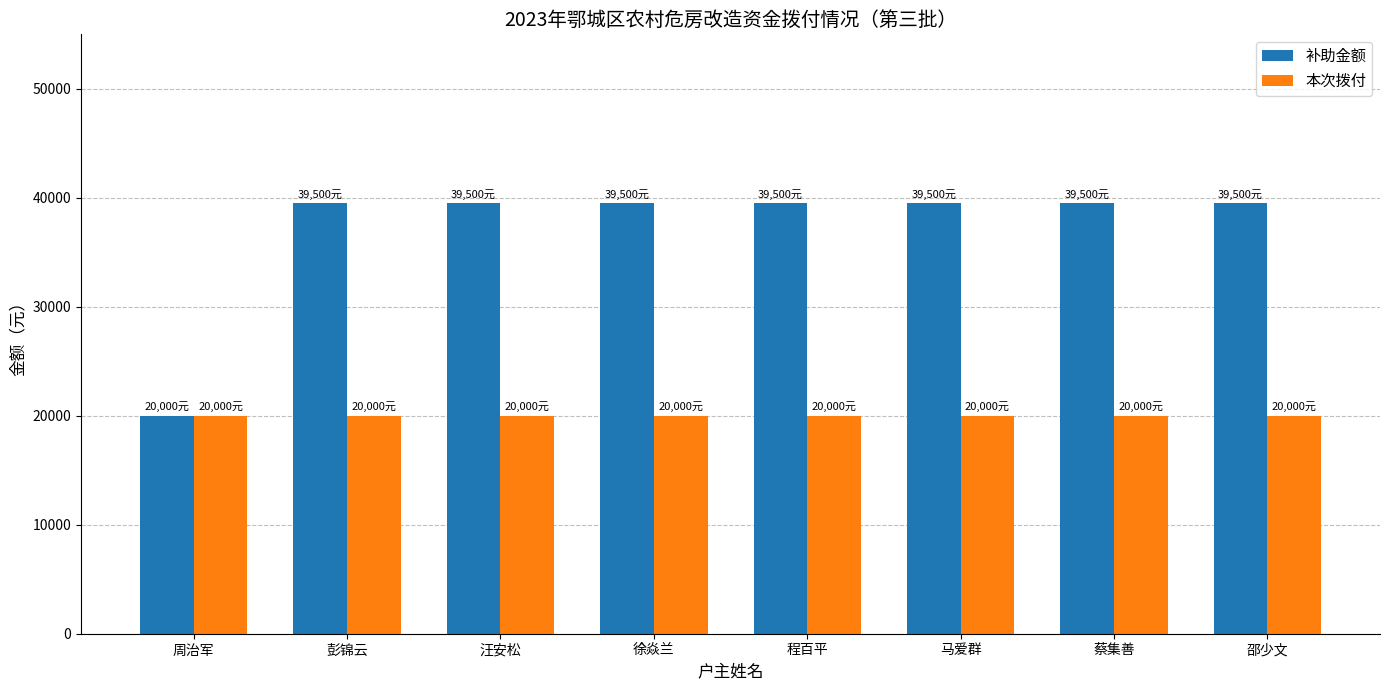

Reading left to right, transcribe all the data shown in this chart.

补助金额: 周治军=20000	彭锦云=39500	汪安松=39500	徐焱兰=39500	程百平=39500	马爱群=39500	蔡集善=39500	邵少文=39500
本次拨付: 周治军=20000	彭锦云=20000	汪安松=20000	徐焱兰=20000	程百平=20000	马爱群=20000	蔡集善=20000	邵少文=20000